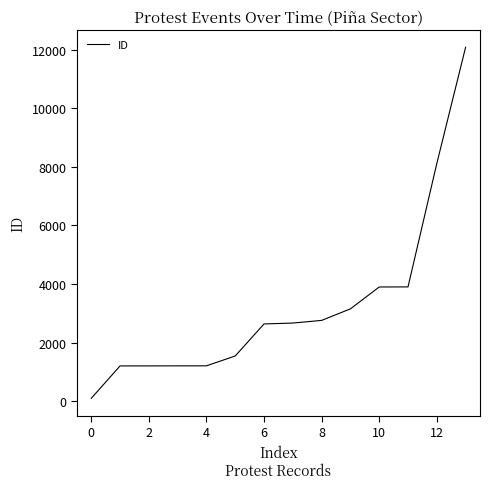

What is the greatest value displayed?

12081